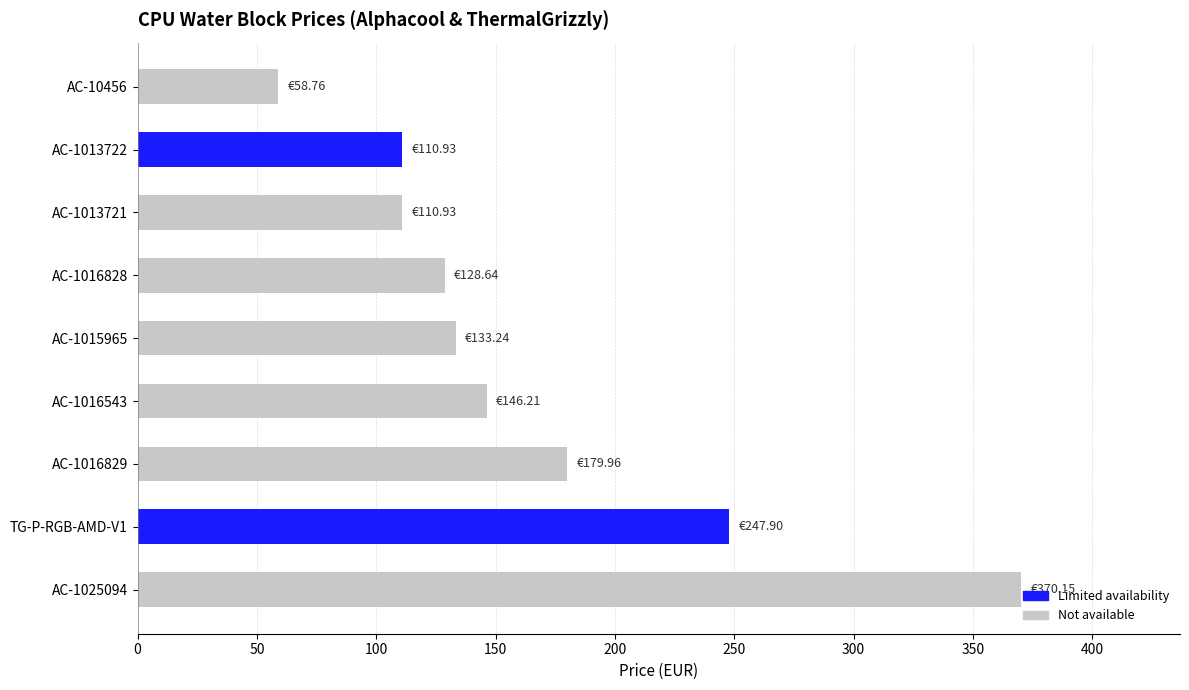

Which category has the highest value across all series?

AC-1025094